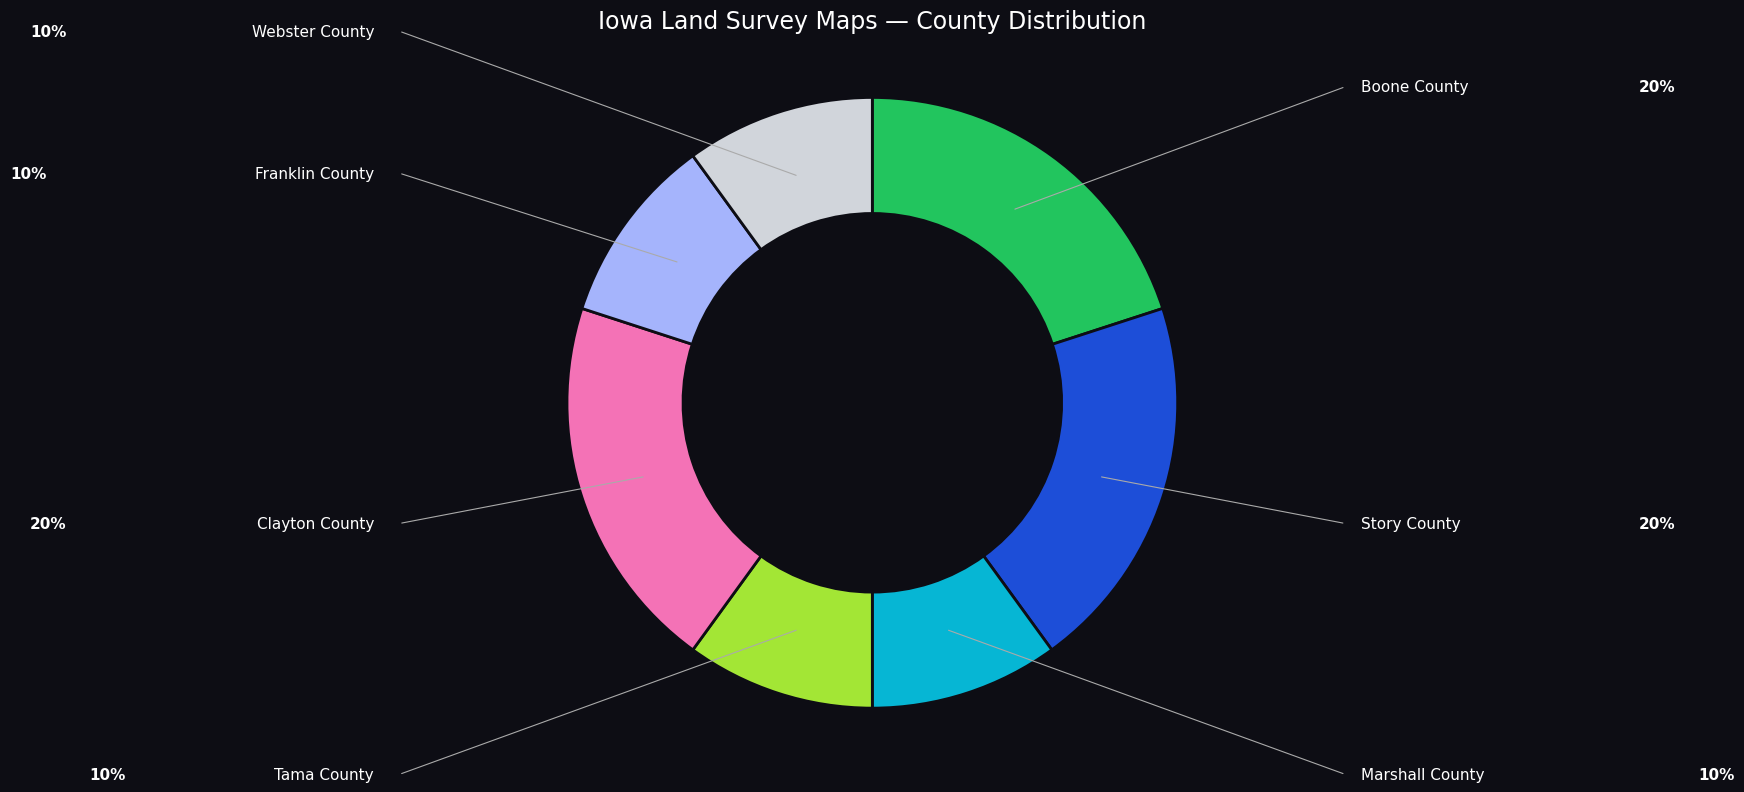

Is there any slice that represents more than half of the pie?

No